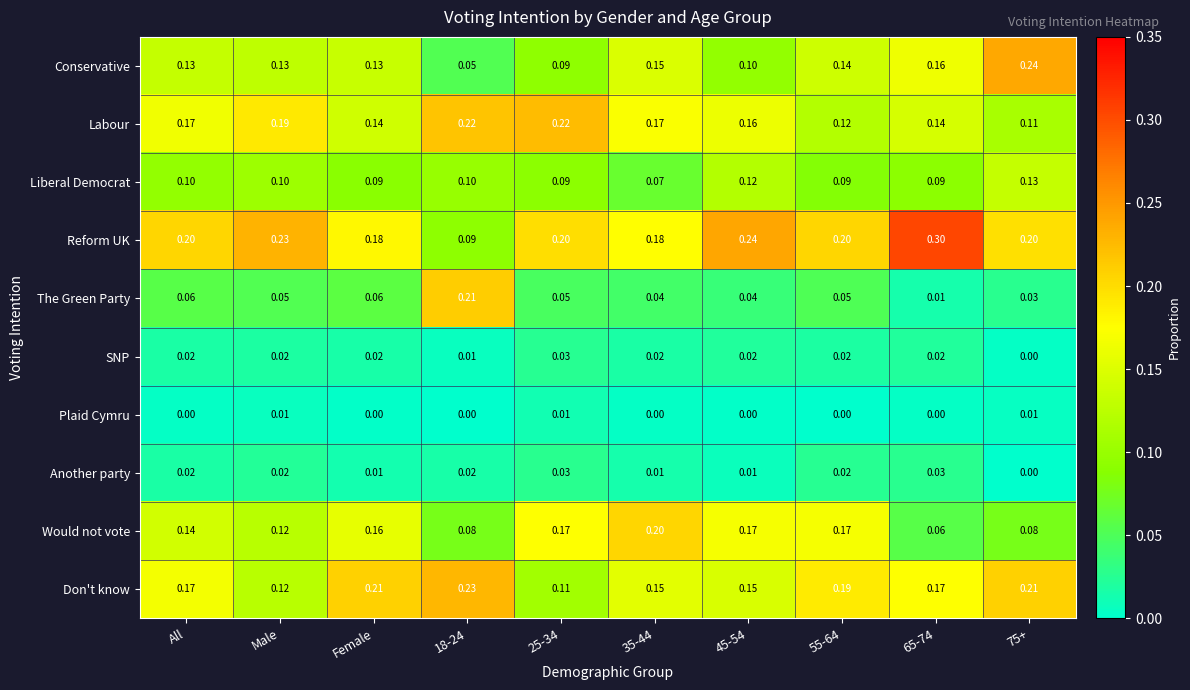

Between Female and 35-44, which series saw the biggest shift?

Don't know